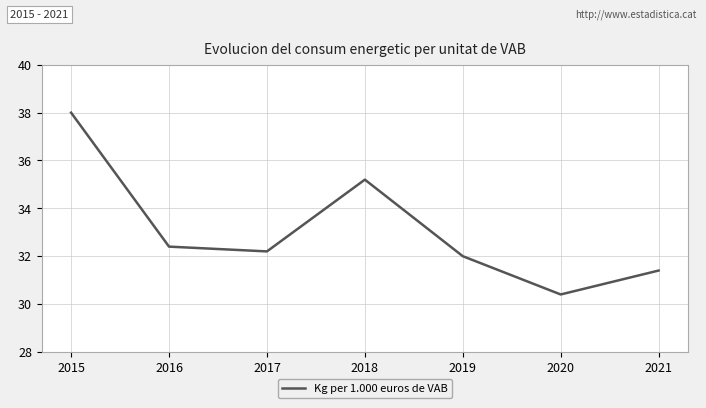

How many categories are shown in the chart?

7